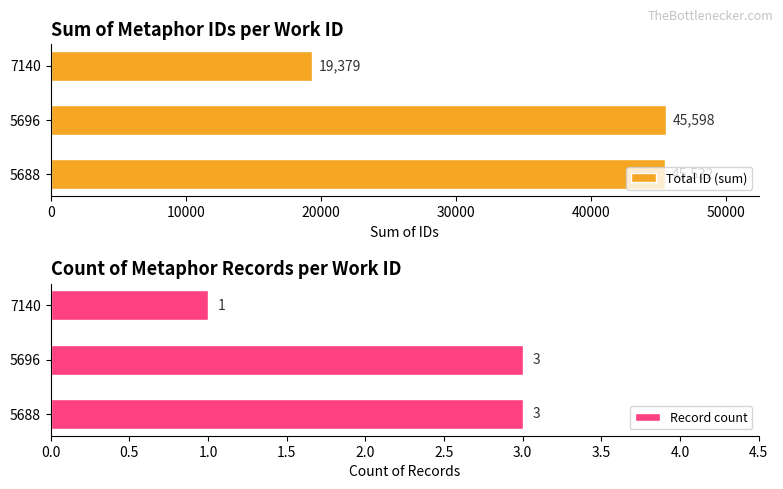

The Total ID (sum) series shows 26145 at 7140. True or false?

False